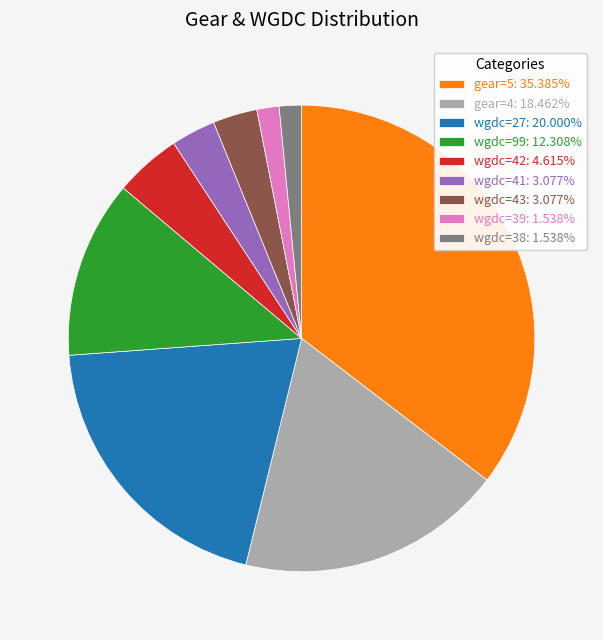

Is the sum of gear=5: 35.385% and wgdc=99: 12.308% greater than half?

No